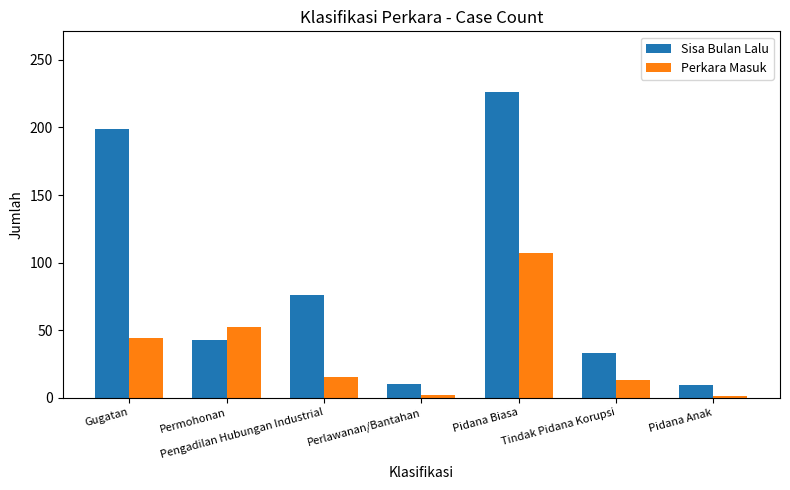

Is the value of Perkara Masuk at Perlawanan/Bantahan greater than the value of Sisa Bulan Lalu at Pidana Biasa?

No